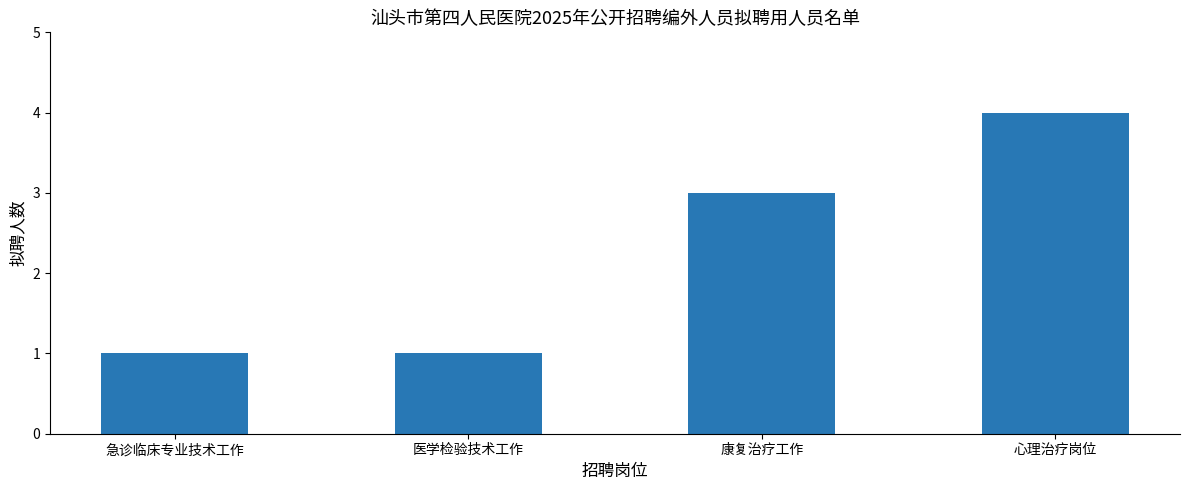

Which has a higher value, 心理治疗岗位 or 康复治疗工作?

心理治疗岗位